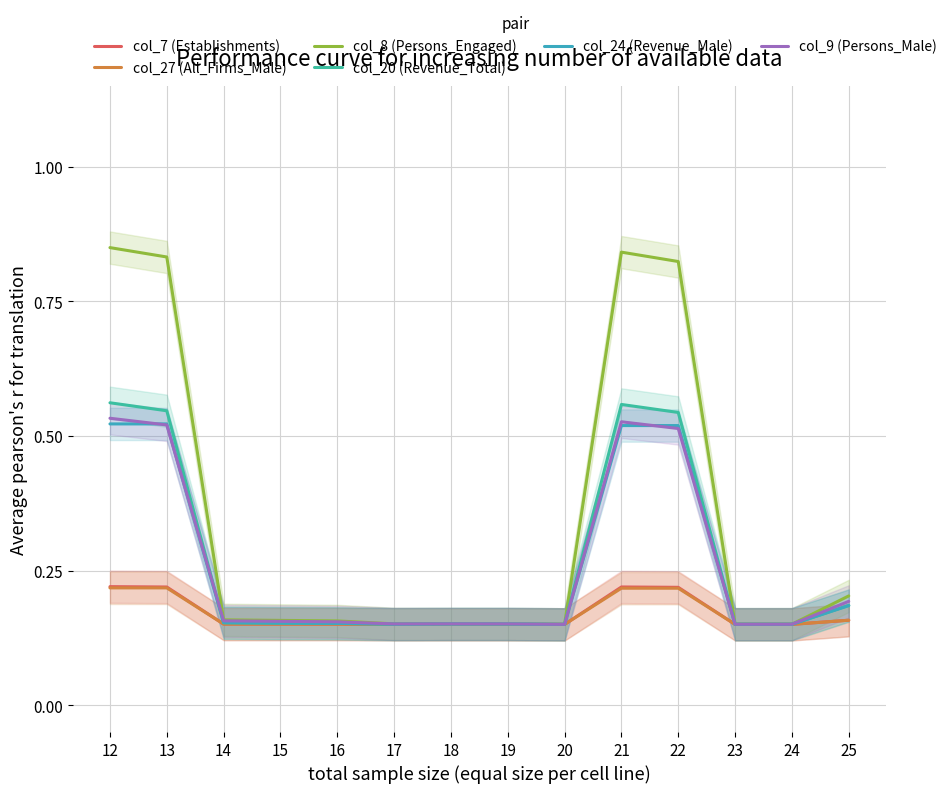

Which series has the largest range (max minus min)?

col_8 (Persons_Engaged)